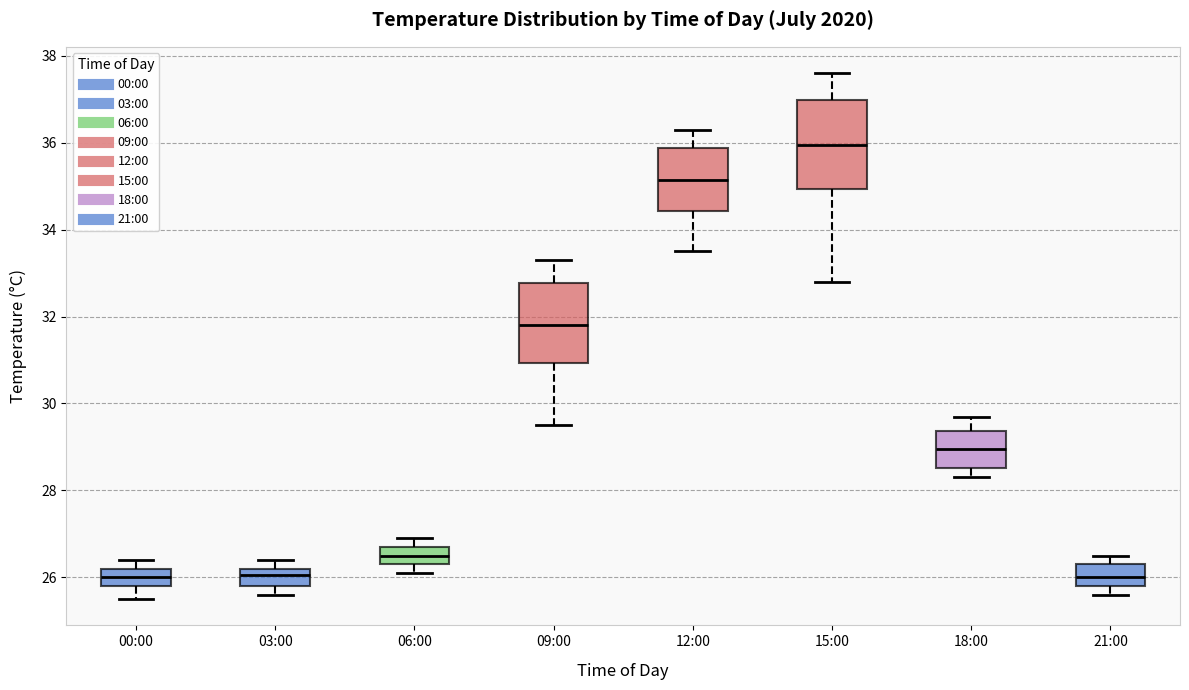

Reading left to right, read every box against the y-axis: the position of its median line, the range the box covers, and the ends of its whiskers. The values are not printed on the chart, so give them approximately, as read against the axis.

00:00: median 26.0, box 25.8 to 26.2, whiskers 25.6 to 26.4
03:00: median 26.0, box 25.8 to 26.2, whiskers 25.6 to 26.4
06:00: median 26.6, box 26.4 to 26.8, whiskers 26.2 to 27.0
09:00: median 31.8, box 31.0 to 32.8, whiskers 29.6 to 33.4
12:00: median 35.2, box 34.4 to 35.8, whiskers 33.6 to 36.4
15:00: median 36.0, box 35.0 to 37.0, whiskers 32.8 to 37.6
18:00: median 29.0, box 28.6 to 29.4, whiskers 28.4 to 29.8
21:00: median 26.0, box 25.8 to 26.4, whiskers 25.6 to 26.6